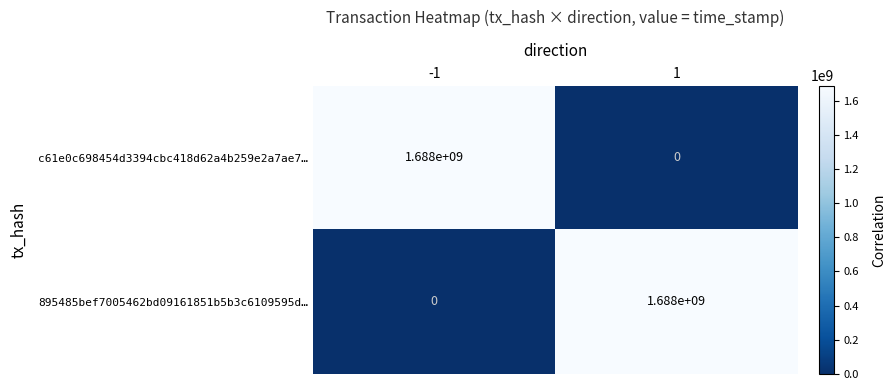

Reading left to right, list all the values displayed in this chart.

c61e0c698454d3394cbc418d62a4b259e2a7ae7…: 1688000000	0
895485bef7005462bd09161851b5b3c6109595d…: 0	1688000000